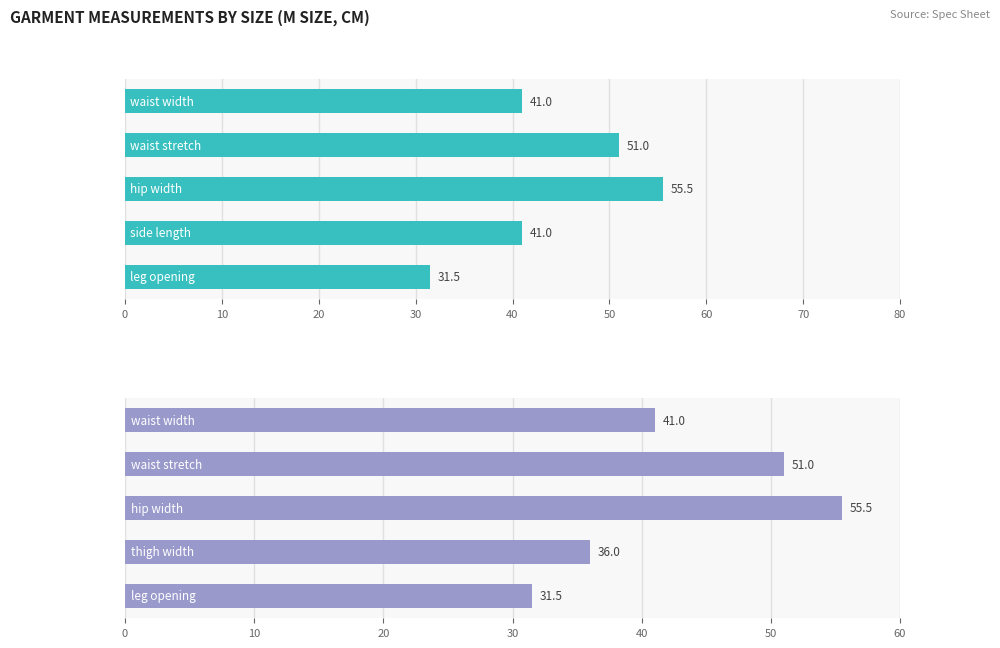

The chart shows a value of 19.2 at 30. True or false?

False